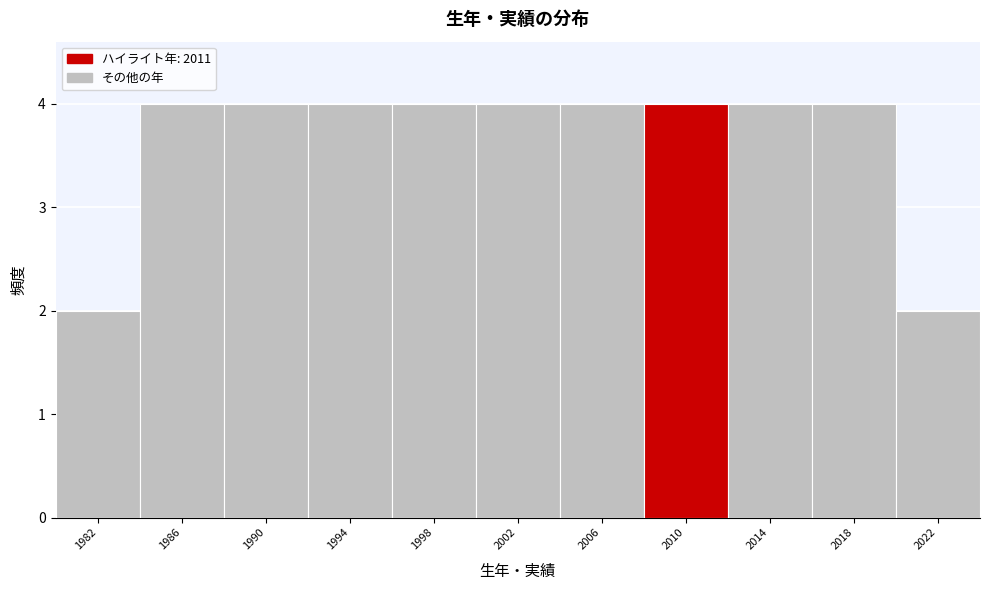

Reading left to right, what are all the values shown in this chart?

2	4	4	4	4	4	4	4	4	4	2